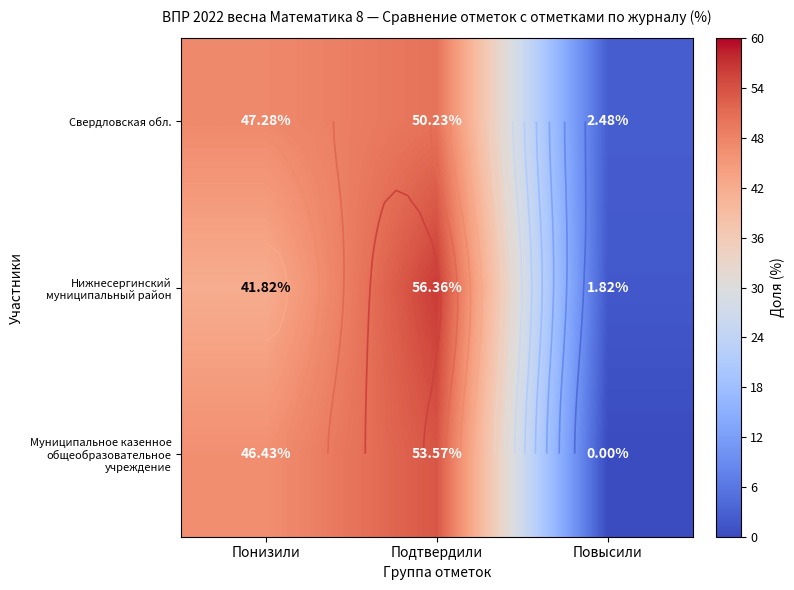

Rank the categories by Муниципальное казенное общеобразовательное учреждение value from highest to lowest.

Подтвердили, Понизили, Повысили